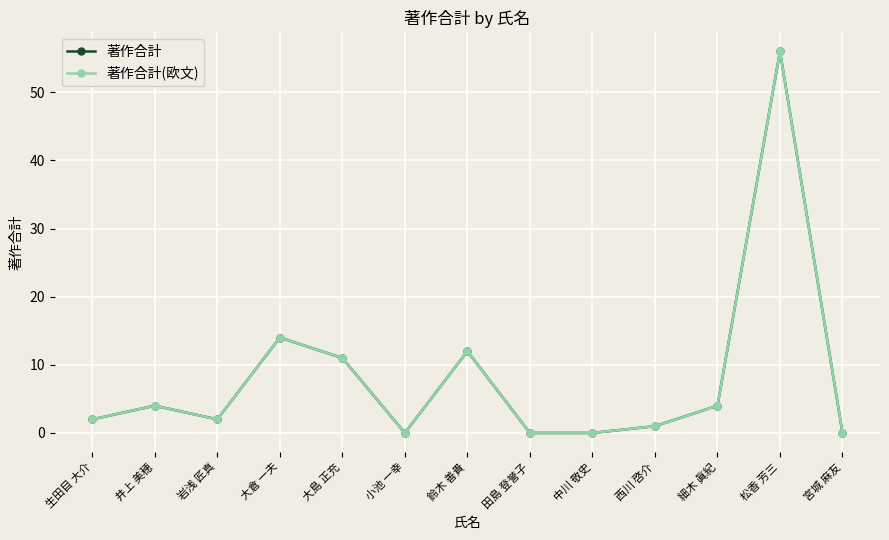

True or false: 著作合計 and 著作合計(欧文) intersect in this chart.

False